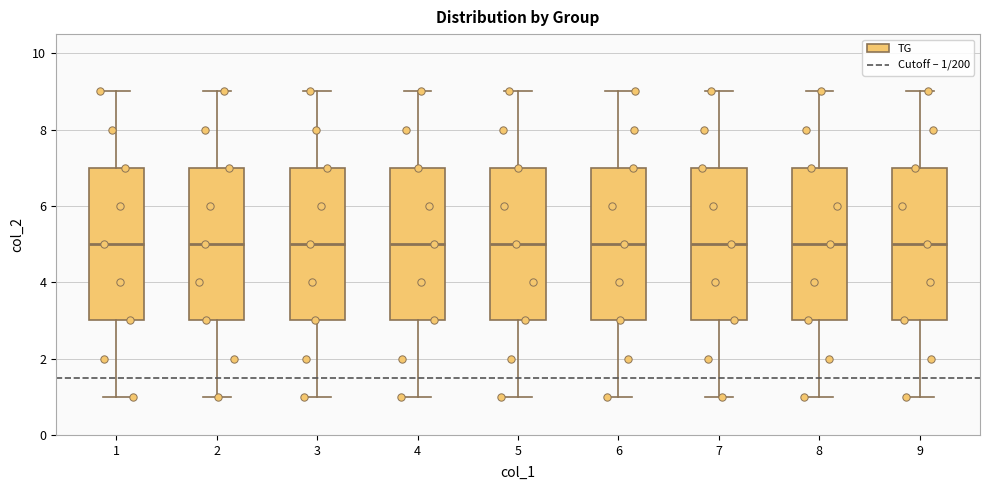

Where does the lower whisker of the box at x = 1 end on the y-axis? The values are not printed on the chart, so give them approximately, as read against the axis.

1